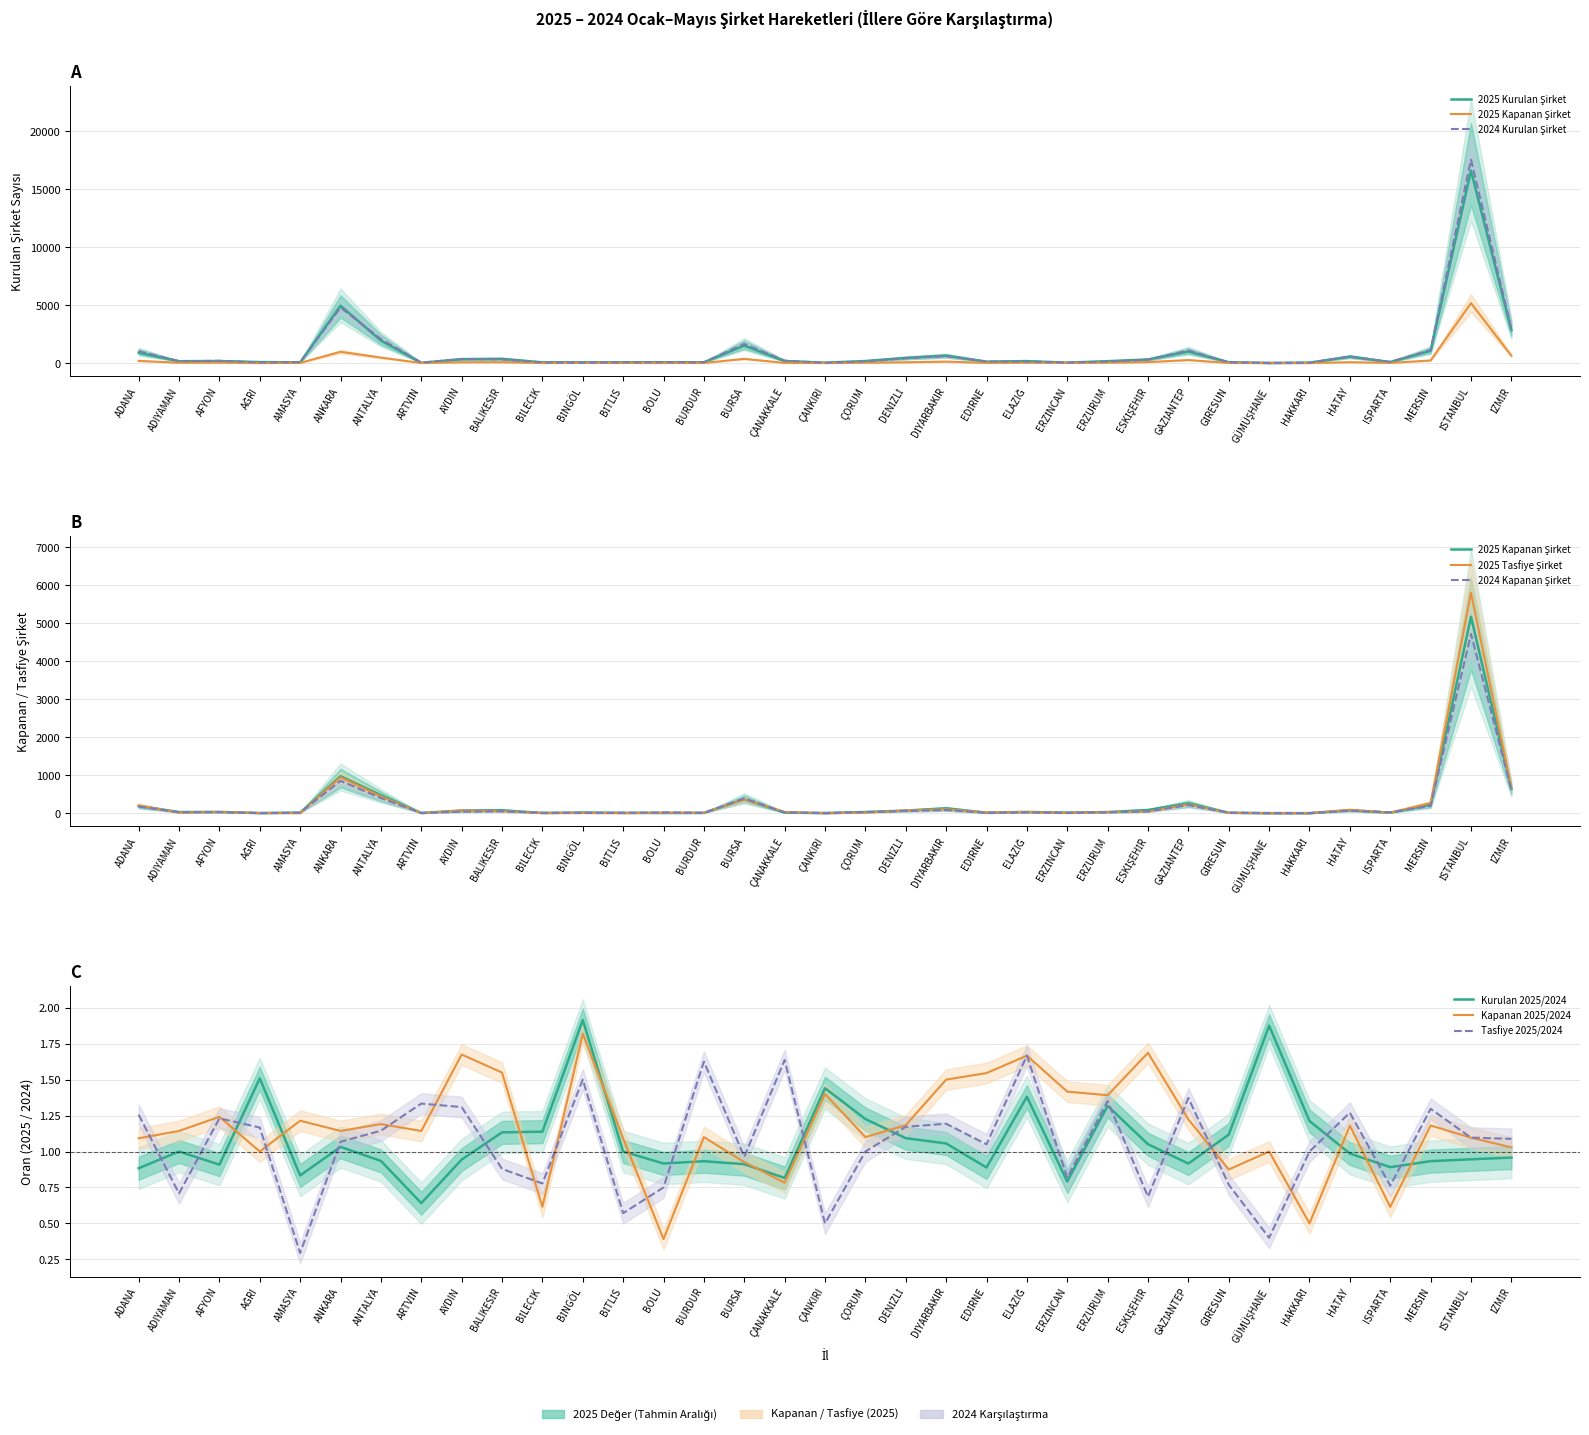

Rank the series by their maximum value, from lowest to highest.

2024 Kapanan Şirket, 2025 Kapanan Şirket, 2024 Tasfiye Şirket, 2025 Tasfiye Şirket, 2025 Kurulan Şirket, 2024 Kurulan Şirket